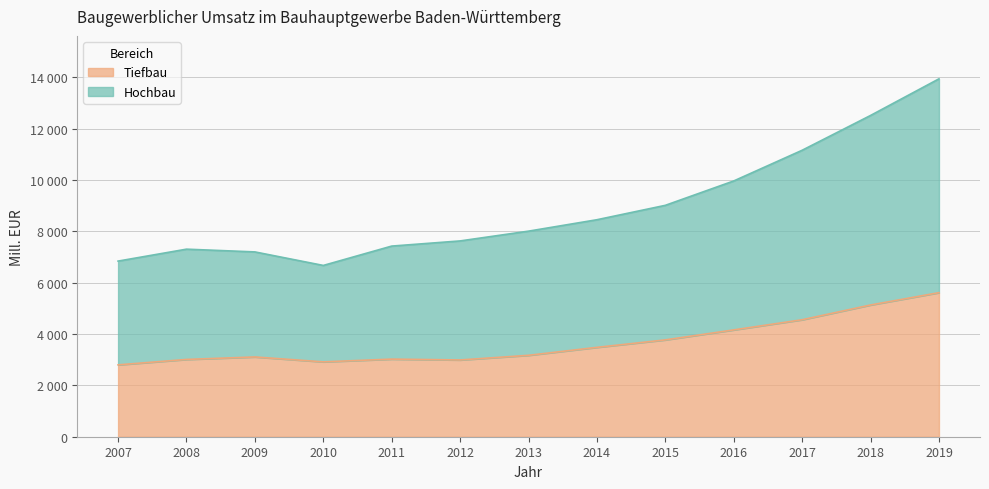

At which category does Hochbau reach its first local peak?

2008